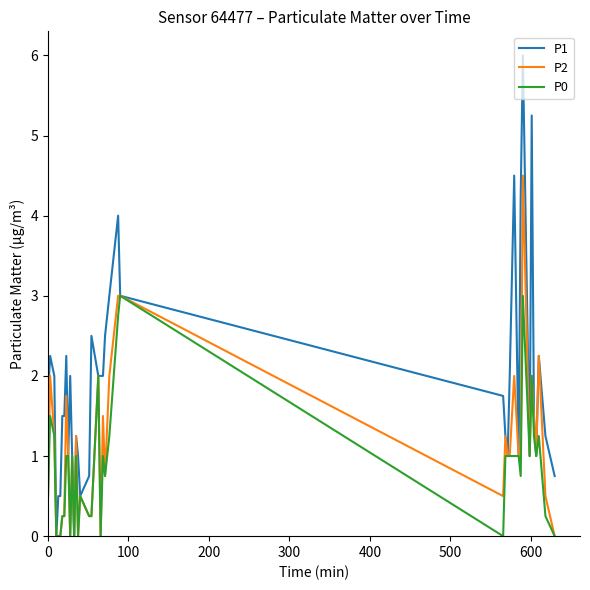

Which series has the largest total across all categories?

P1